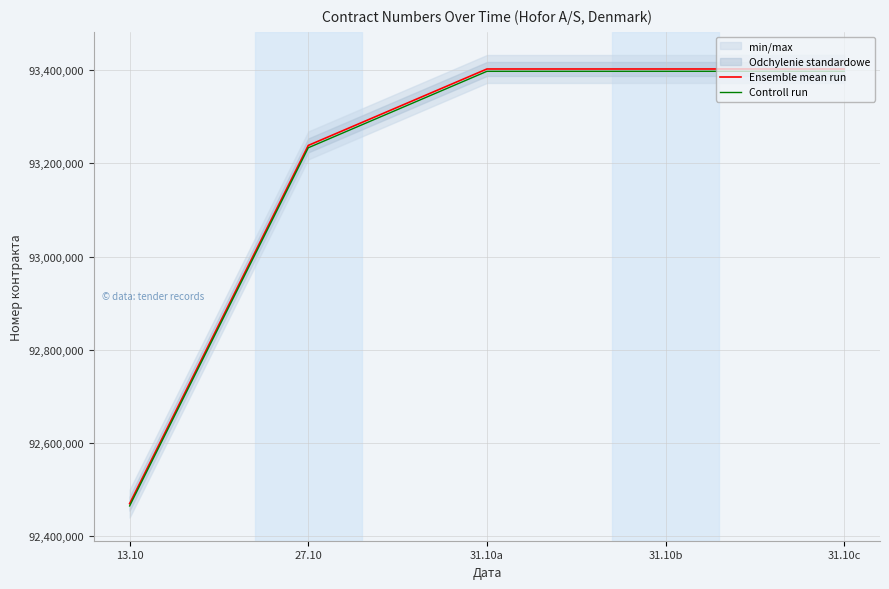

What is the label of the 2nd point from the left?

27.10